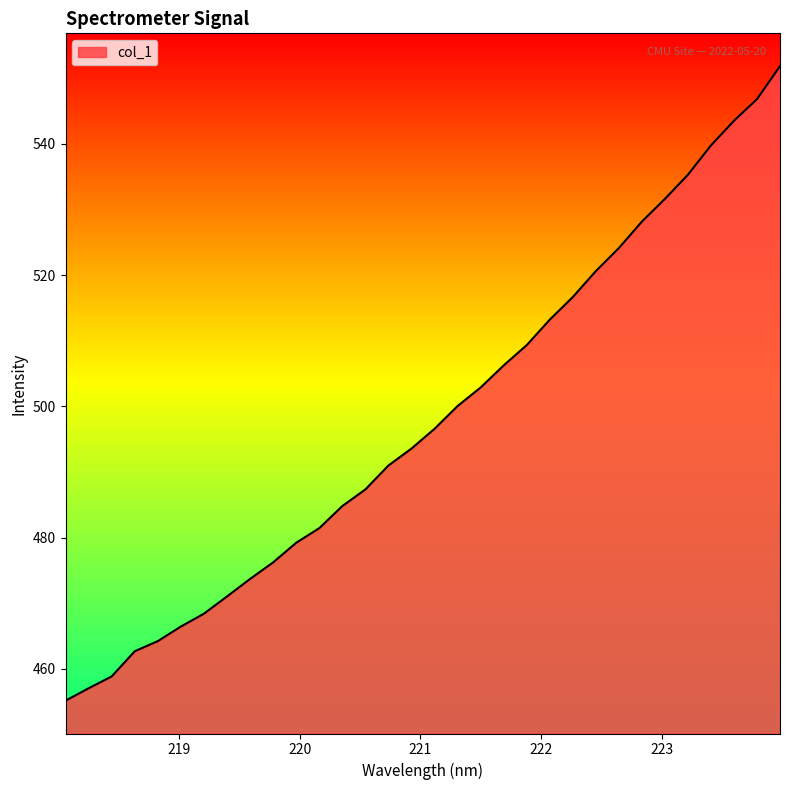

What is the smallest value displayed?

455.2